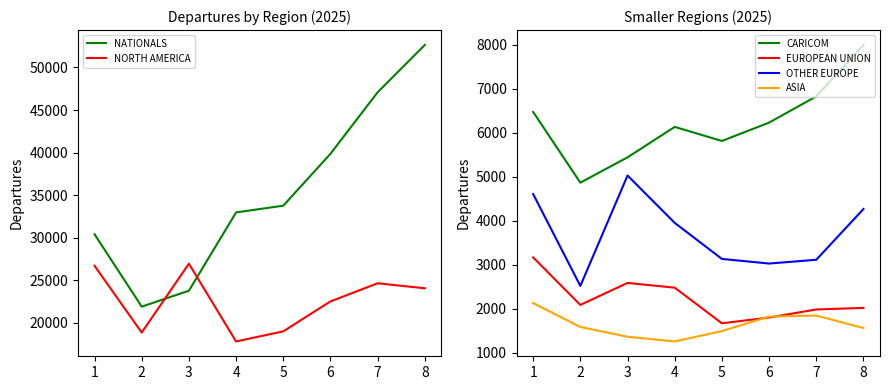

Rank the series at 3 from highest to lowest value.

NORTH AMERICA, NATIONALS, CARICOM, OTHER EUROPE, EUROPEAN UNION, ASIA